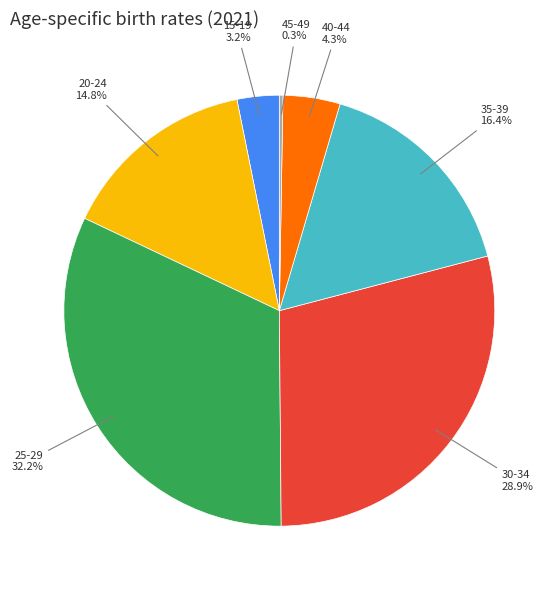

What percentage is NOT represented by 40-44?

95.7%